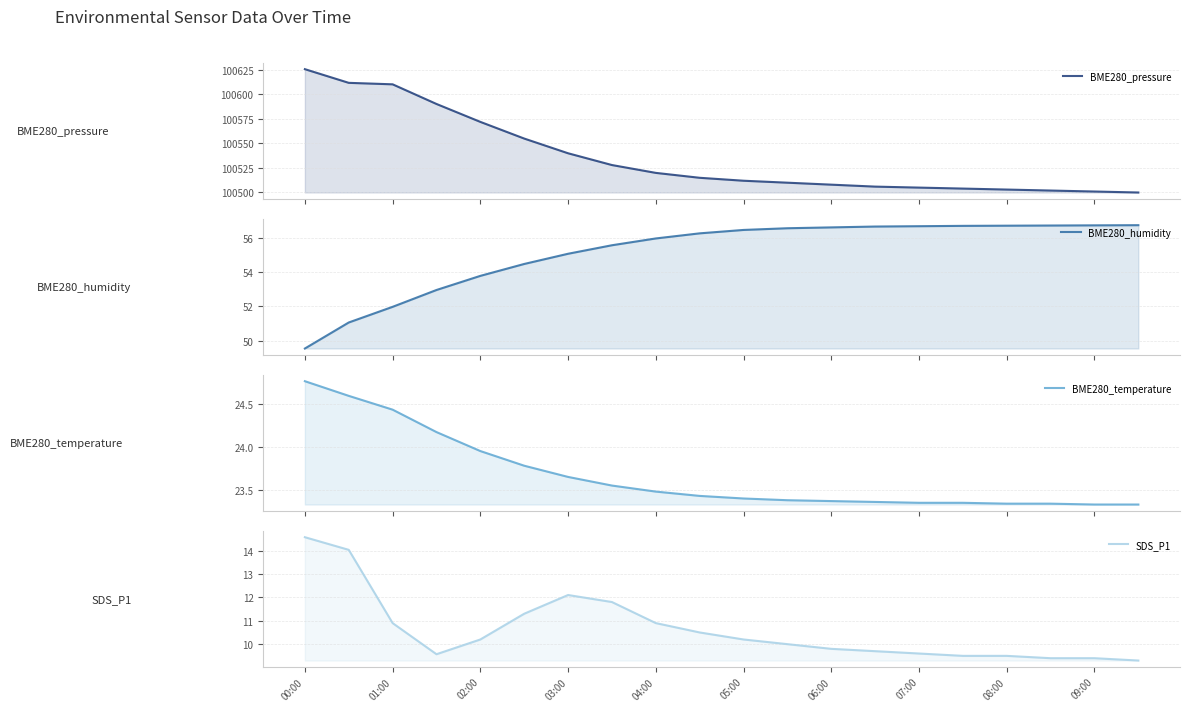

Is the value of BME280_temperature at 09:00 greater than the value of BME280_pressure at 19?

No